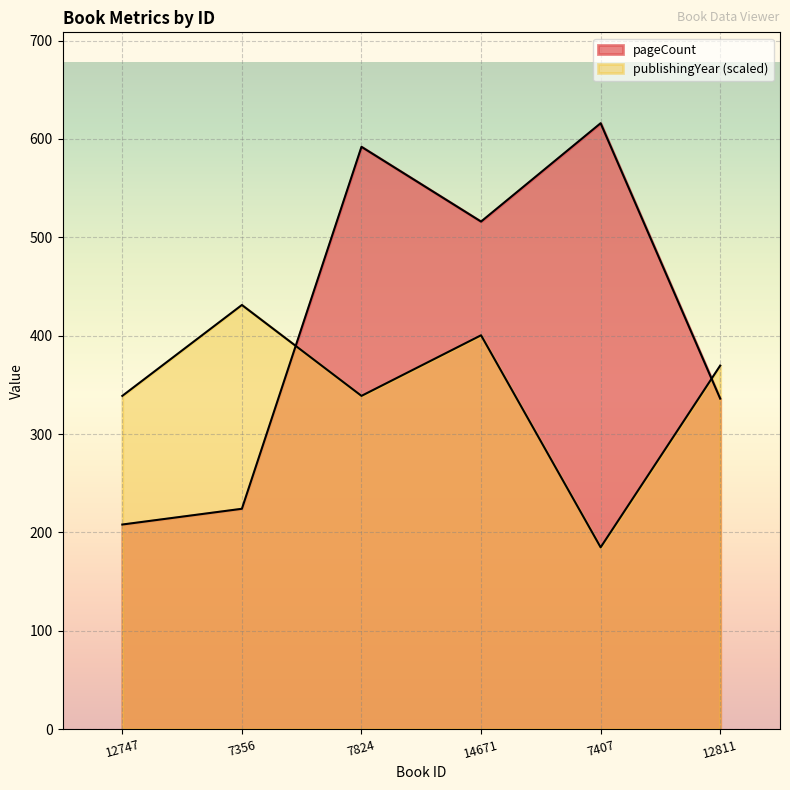

What is the difference between the publishingYear values at 7356 and 12811?

61.6